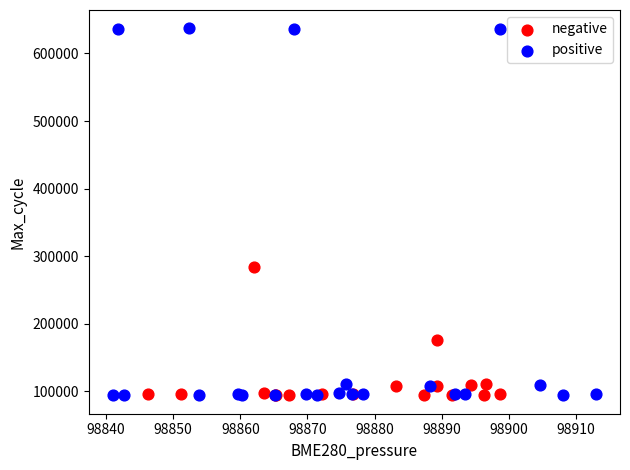

Which series contains the highest Y value?

positive